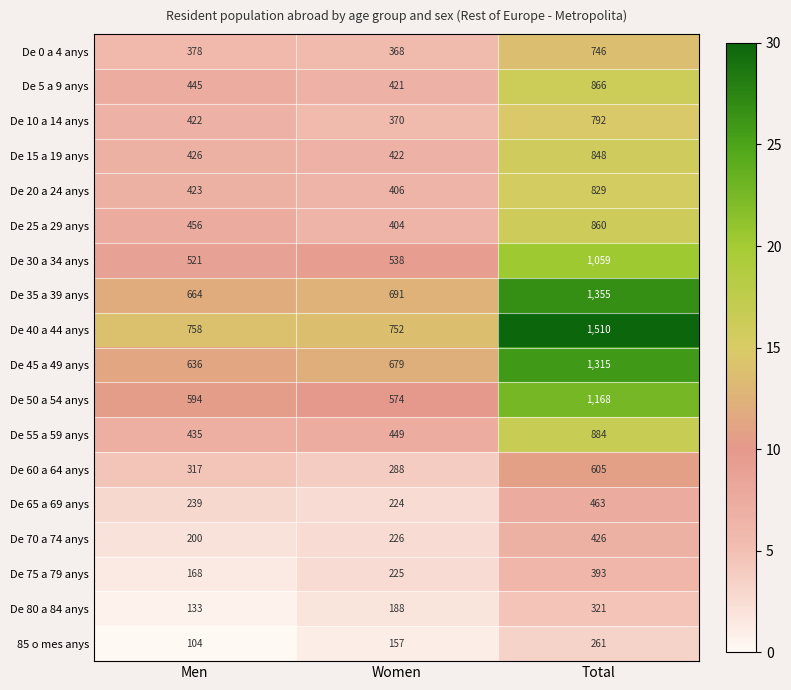

Which label corresponds to the largest value in the chart?

Total